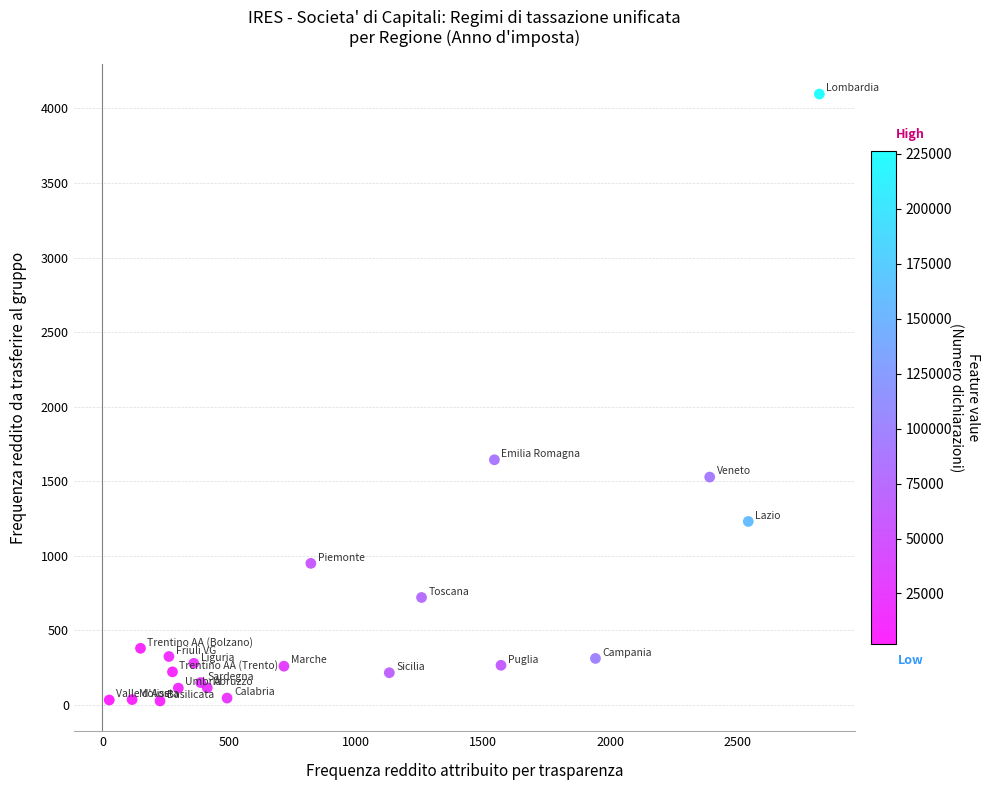

What Y value in the scatter plot is closest to 2061?

1643